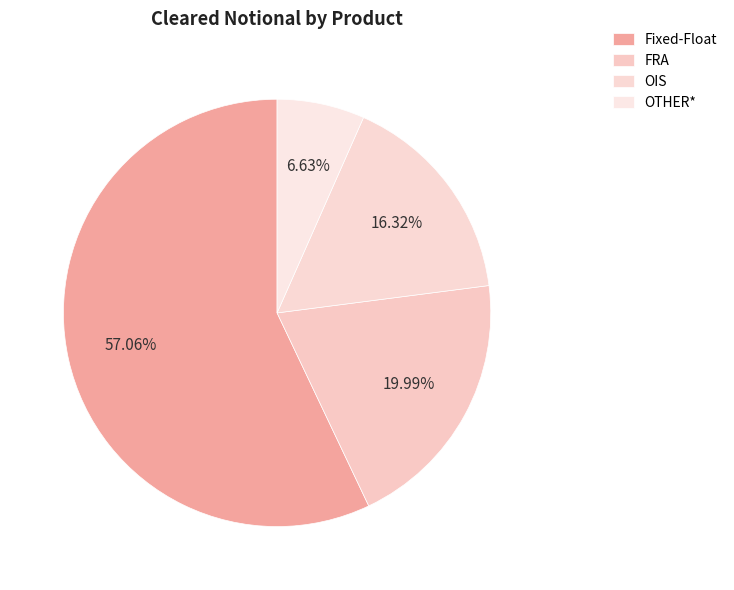

Is it true that Fixed-Float is 57% of the pie?

True